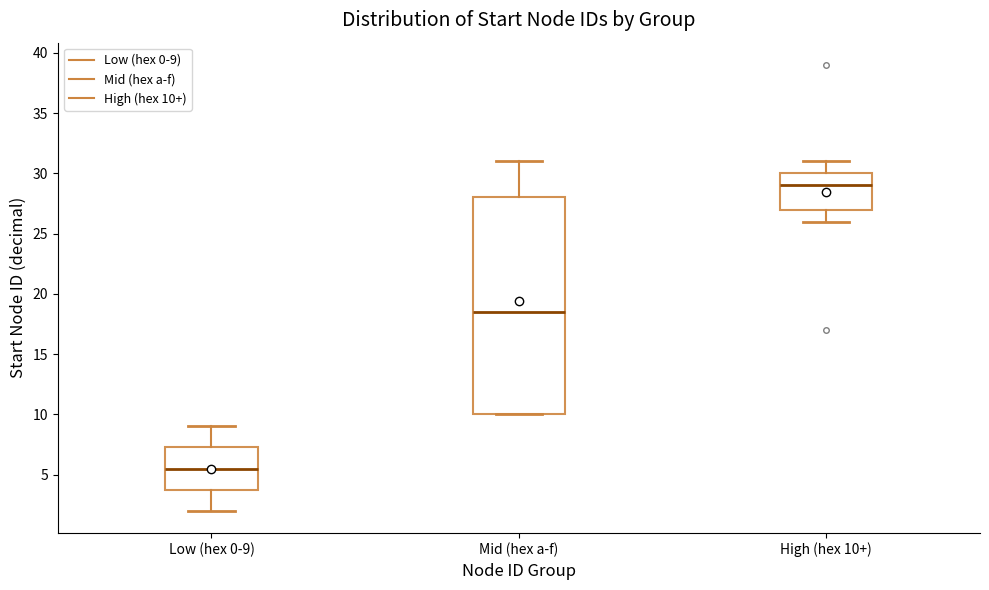

Where does the upper whisker of the box for Low (hex 0-9) end on the y-axis? The values are not printed on the chart, so give them approximately, as read against the axis.

9.0